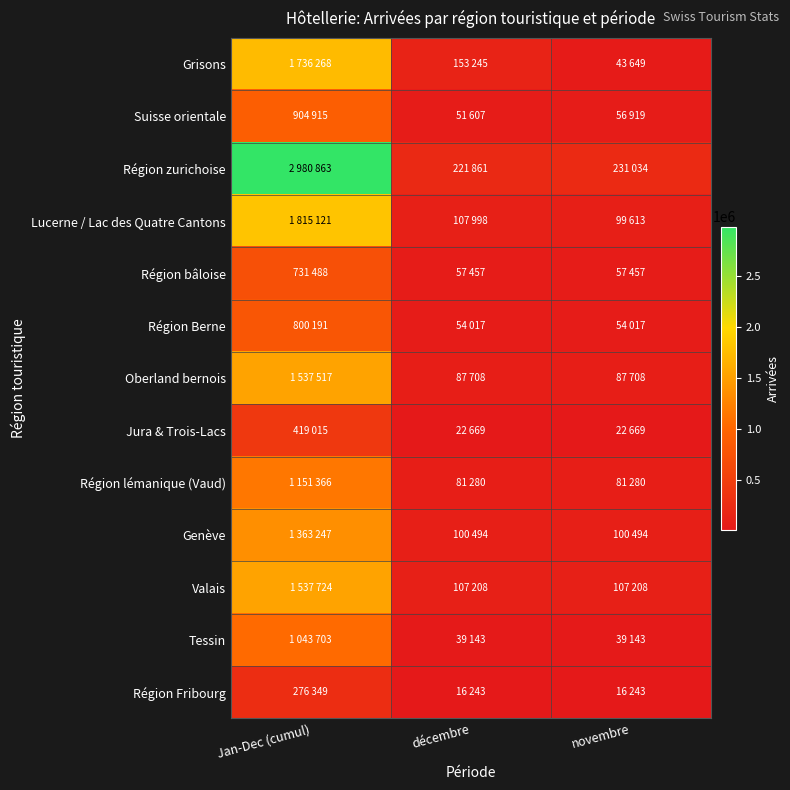

Which series has the widest spread of values?

Région zurichoise